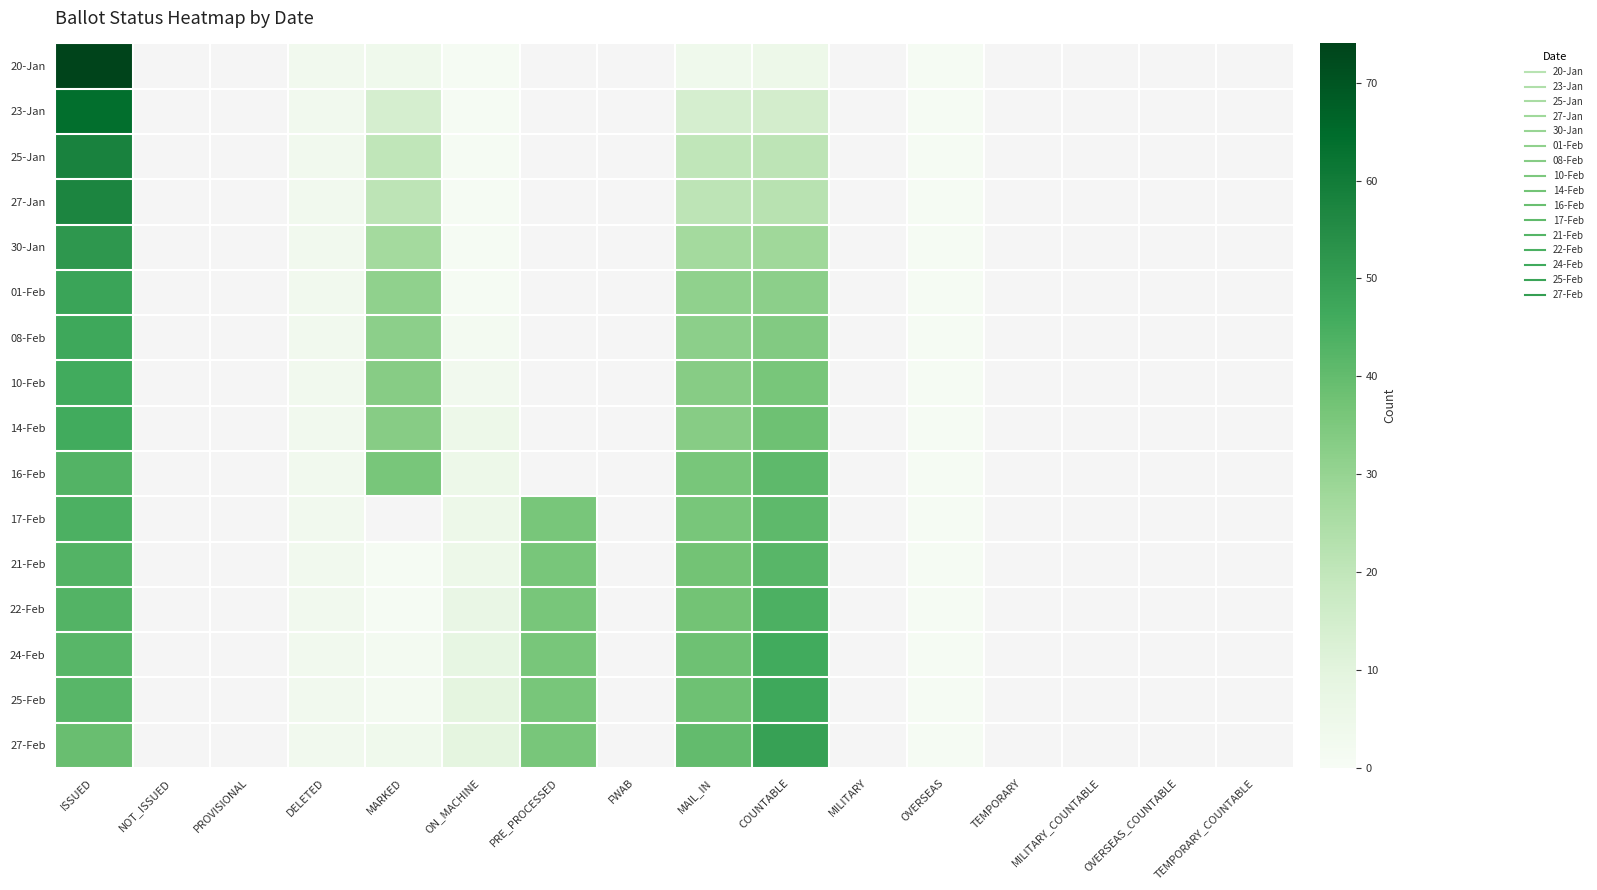

What is the total value across all series at OVERSEAS?

16.0